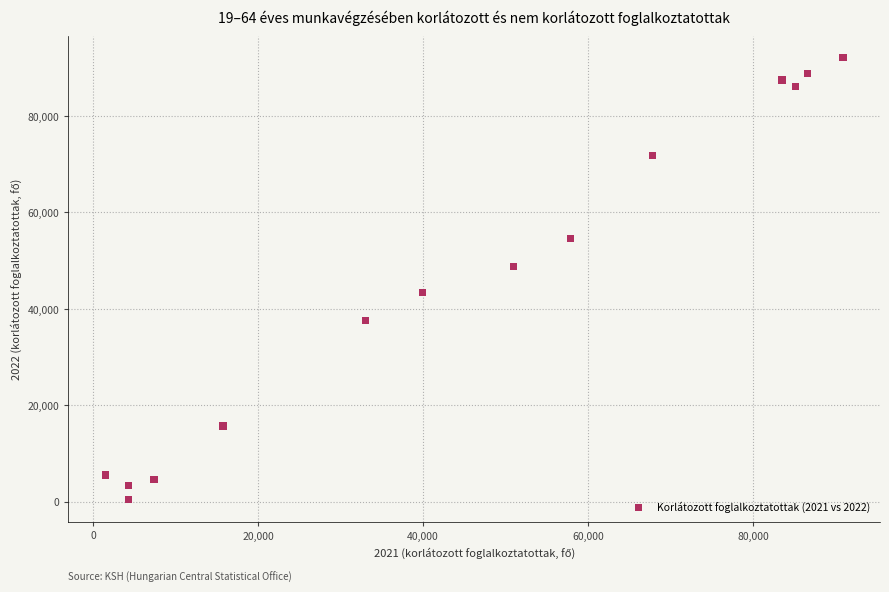

What is the range of Y values (max minus min)?

91629